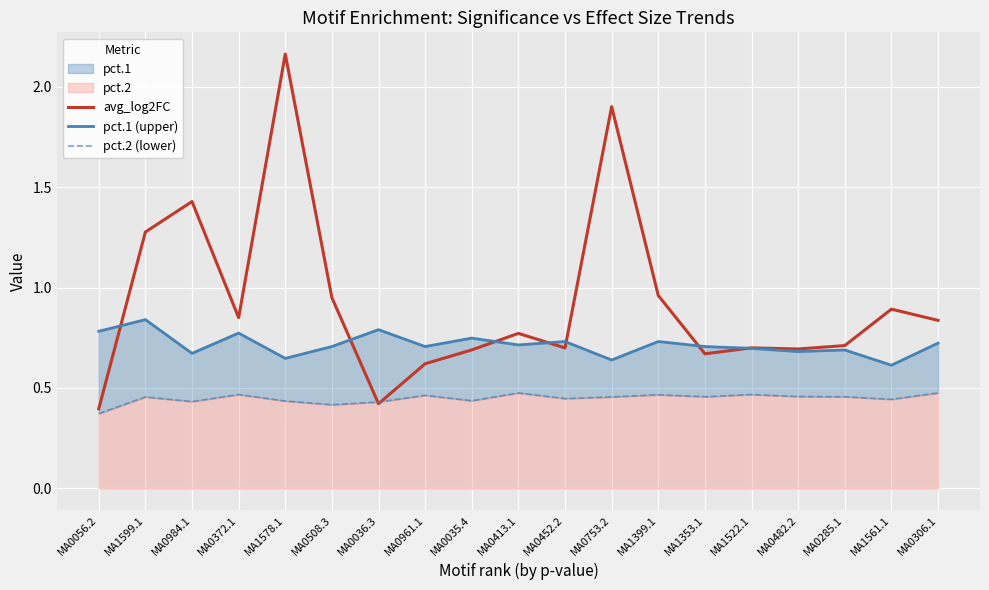

What is the difference between the highest and lowest values at MA0984.1?

1.0